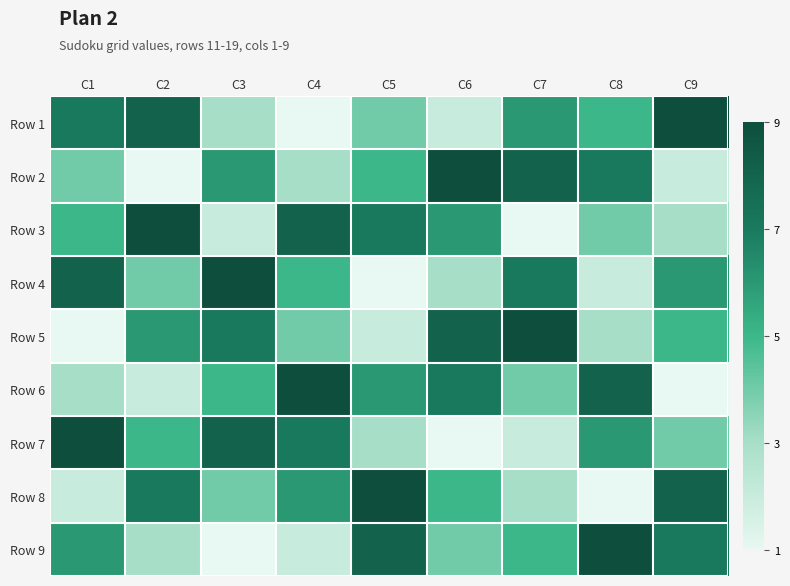

At which category is the sum across all series the highest?

C1